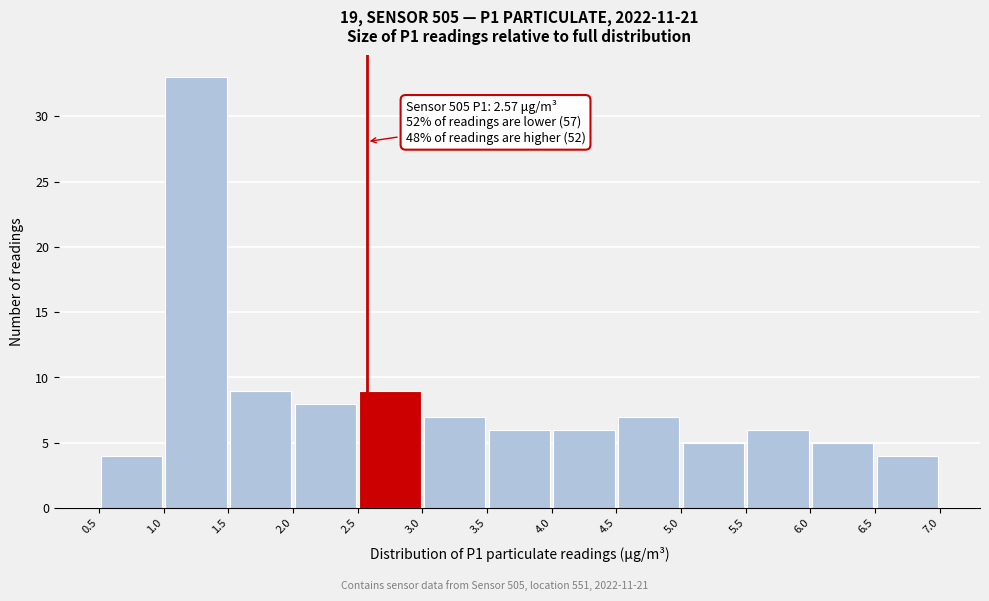

Which range on the x-axis has the tallest bar?

1.0 to 1.5